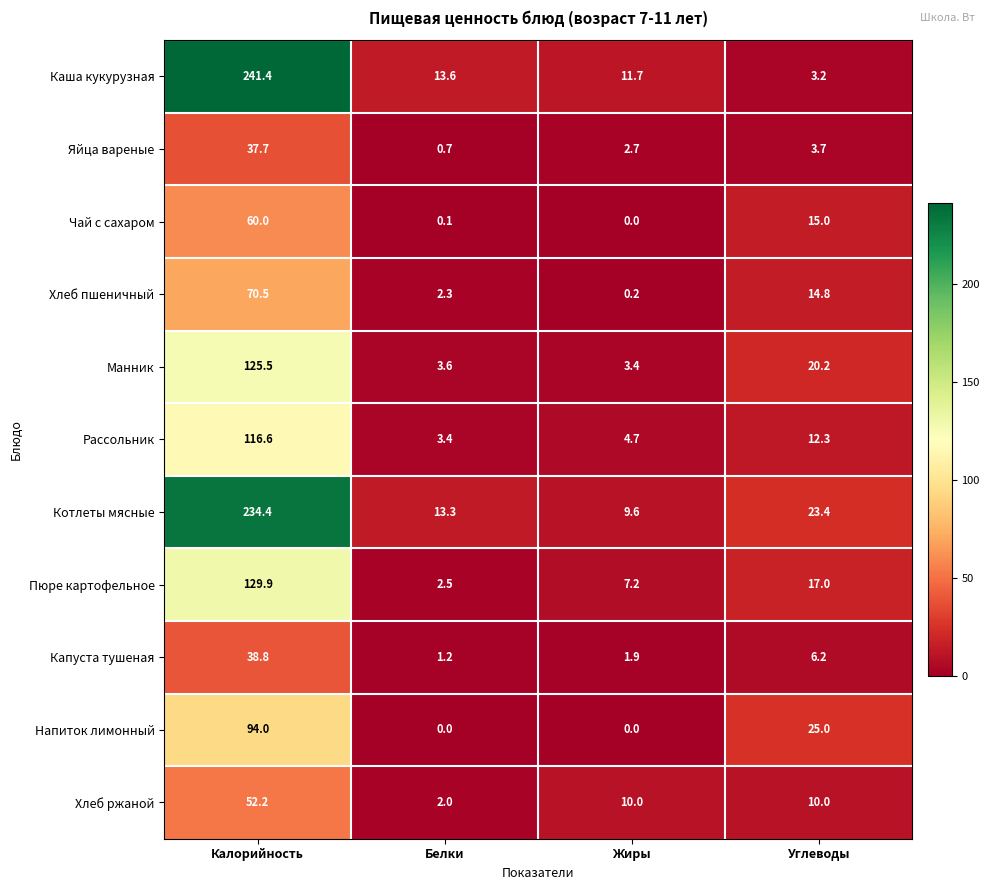

What value does the Котлеты мясные series have at Жиры?

9.6